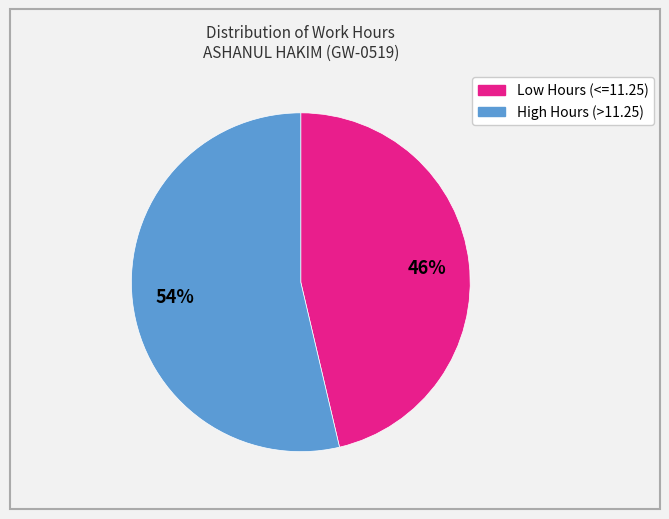

To the nearest percent, what is the average slice percentage?

50%